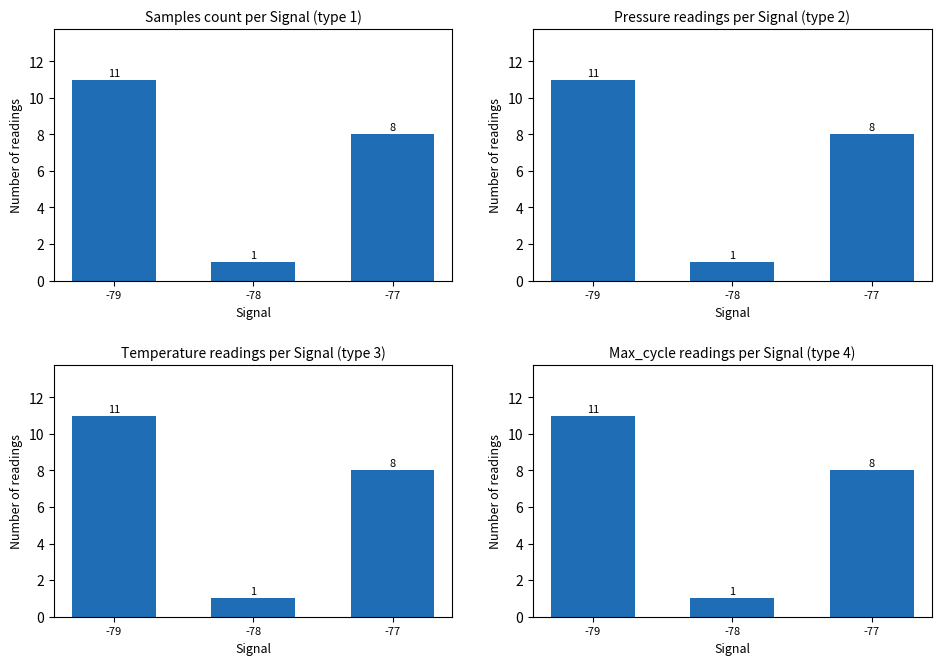

Where is Count (type 4) nearest to the value 6?

-77